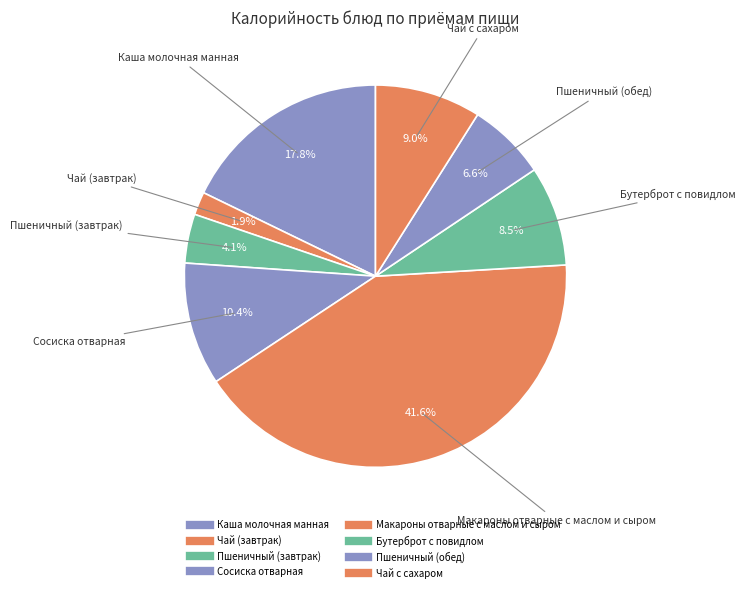

Is there any slice that represents more than half of the pie?

No